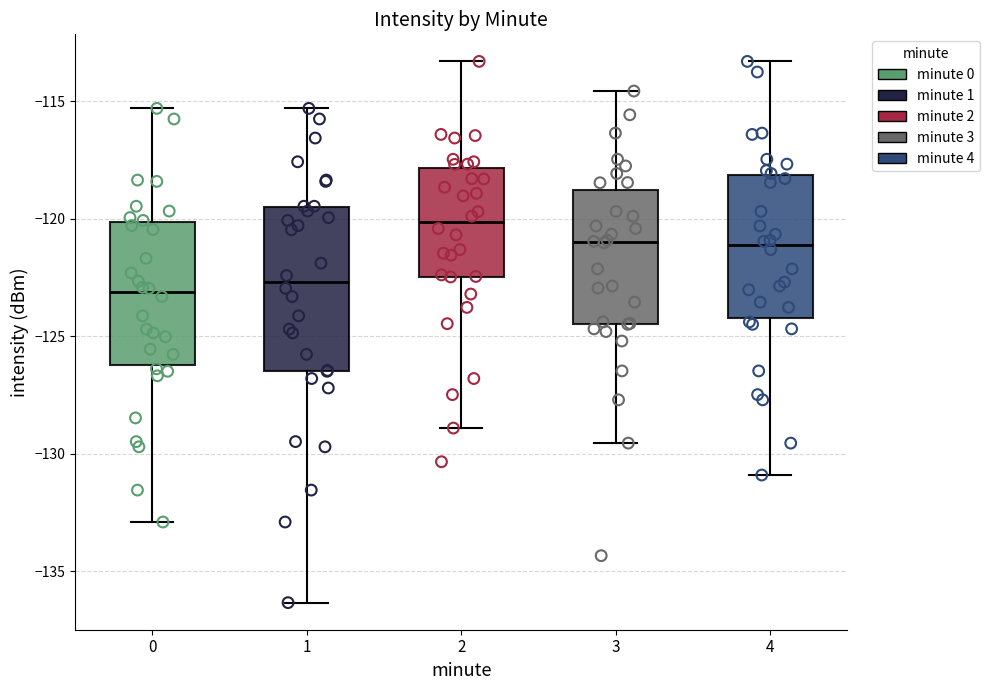

Reading left to right, transcribe this box plot: for each box, give where its median line is, the range the box spans, and where its two whiskers end, as read against the y-axis. The values are not printed on the chart, so give them approximately, as read against the axis.

0: median -123.0, box -126.0 to -120.0, whiskers -133.0 to -115.5
1: median -122.5, box -126.5 to -119.5, whiskers -136.5 to -115.5
2: median -120.0, box -122.5 to -118.0, whiskers -129.0 to -113.5
3: median -121.0, box -124.5 to -119.0, whiskers -129.5 to -114.5
4: median -121.0, box -124.0 to -118.0, whiskers -131.0 to -113.5